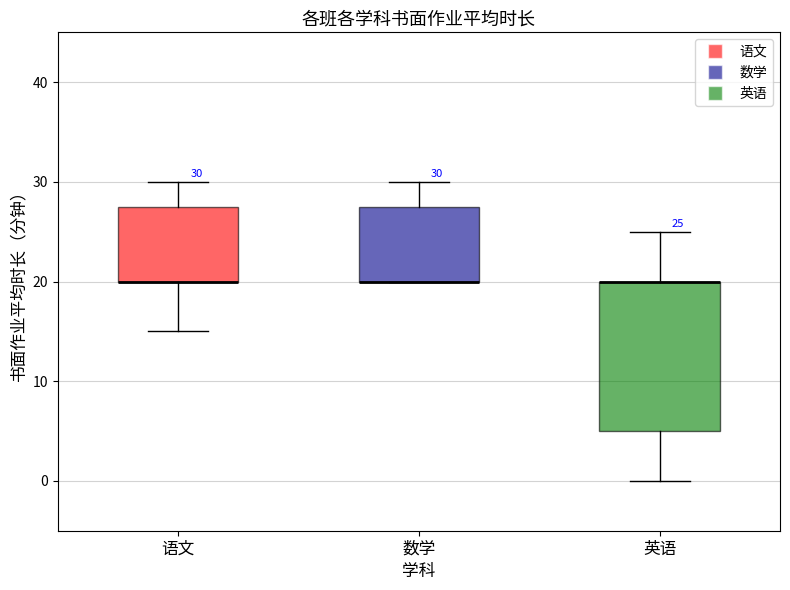

Comparing the boxes themselves (not the whiskers), which one is the tallest?

英语